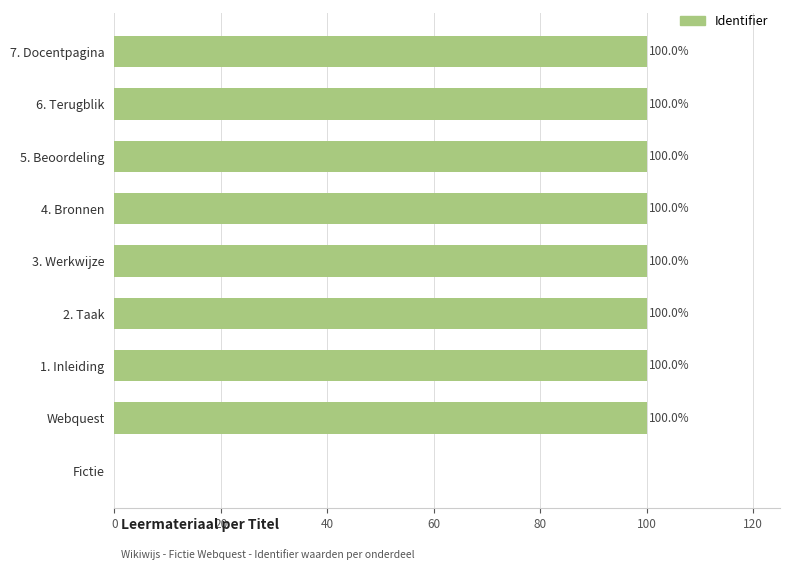

The value at 2. Taak is 171. True or false?

False